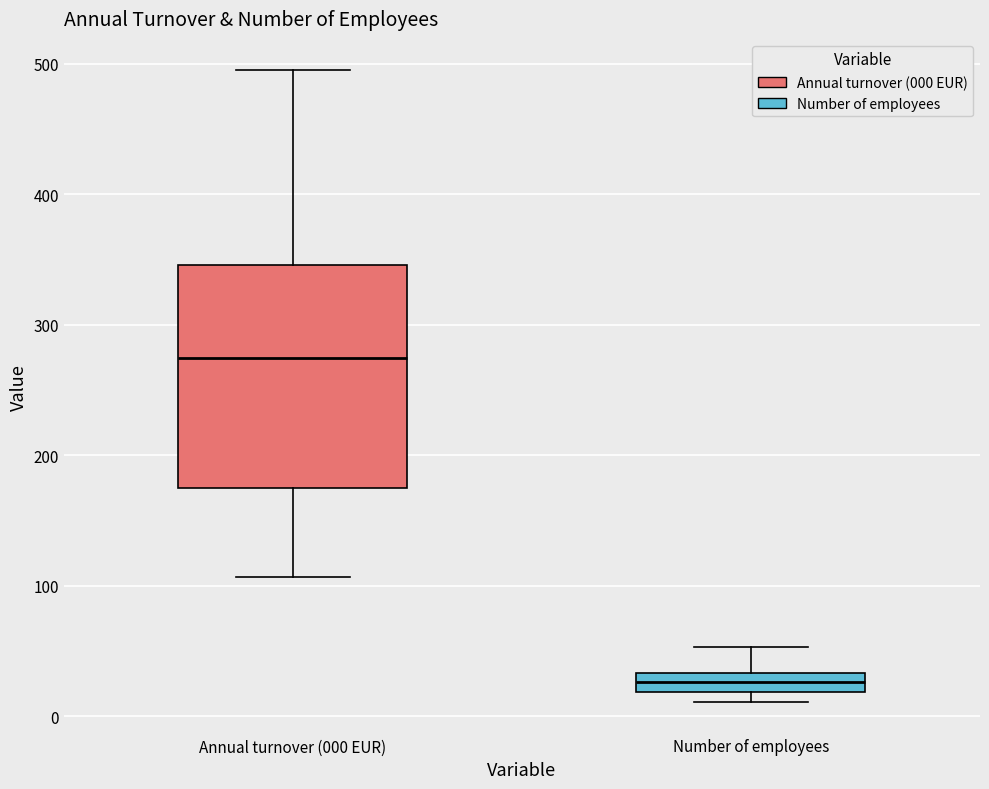

Where does the upper whisker of the box for Number of employees end on the y-axis? The values are not printed on the chart, so give them approximately, as read against the axis.

50